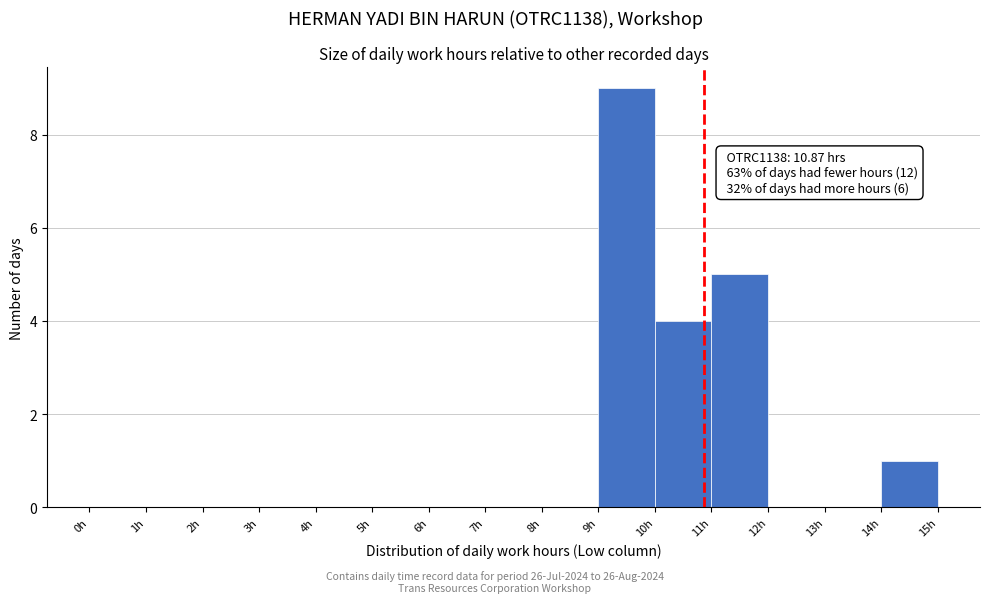

Which range on the x-axis has the tallest bar?

9 to 10